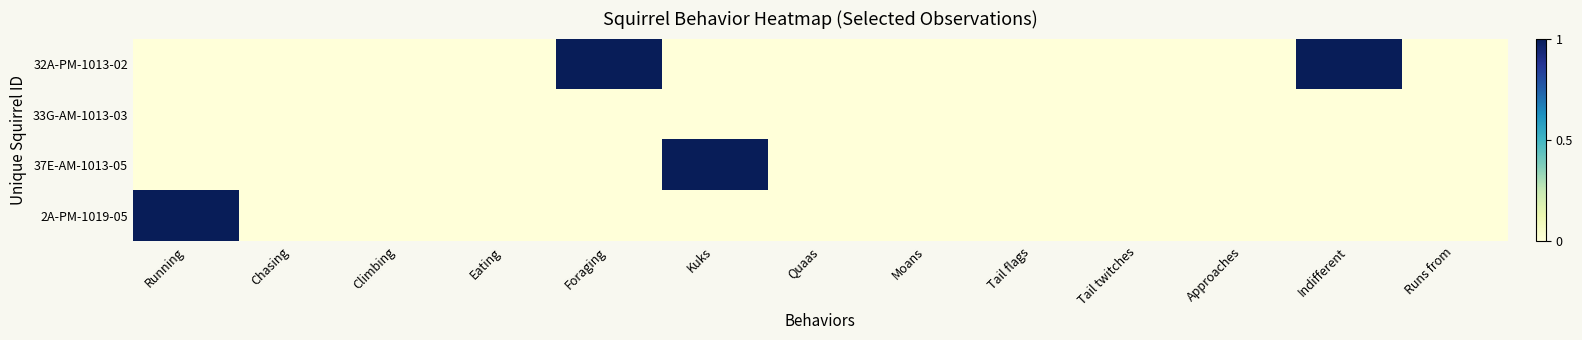

What is the maximum value shown in the chart?

1